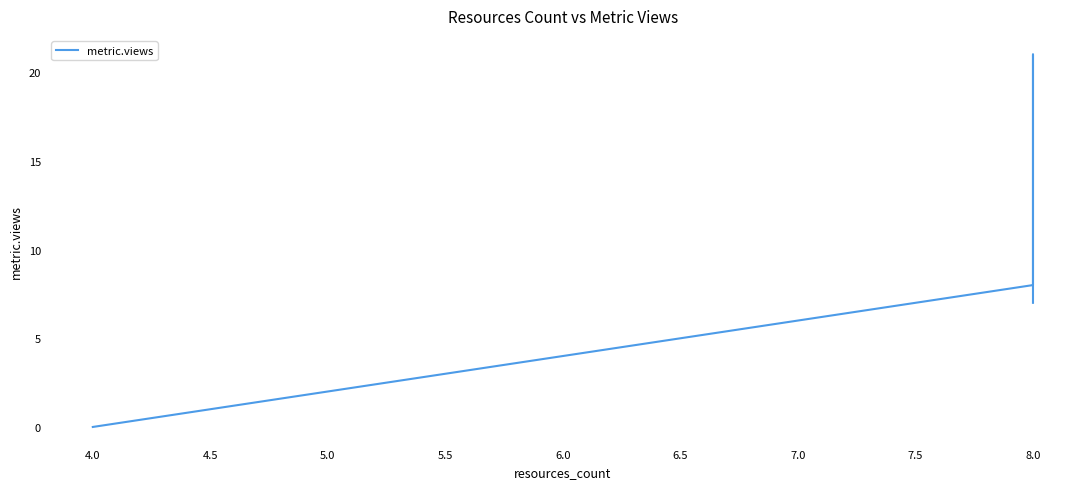

Reading right to left, transcribe all the data shown in this chart.

7	21	8	0	0	0